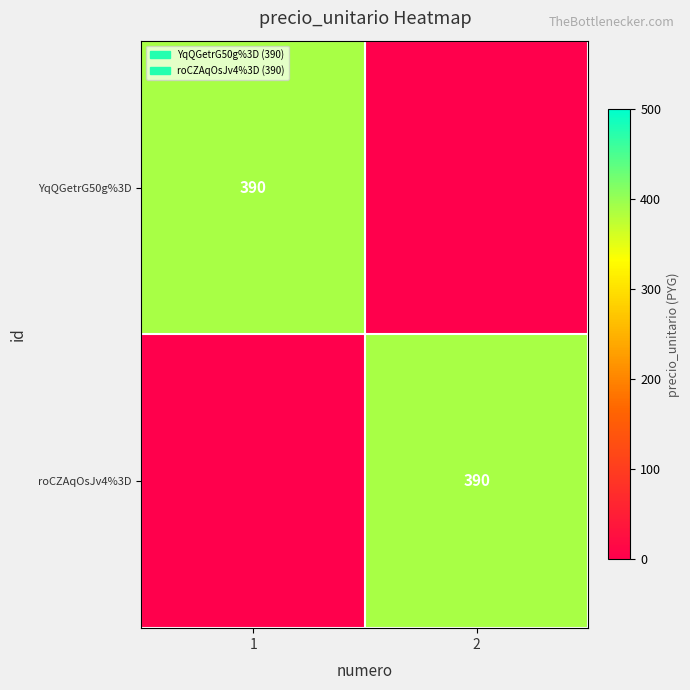

Is it true that roCZAqOsJv4%3D equals 390 at 2?

True